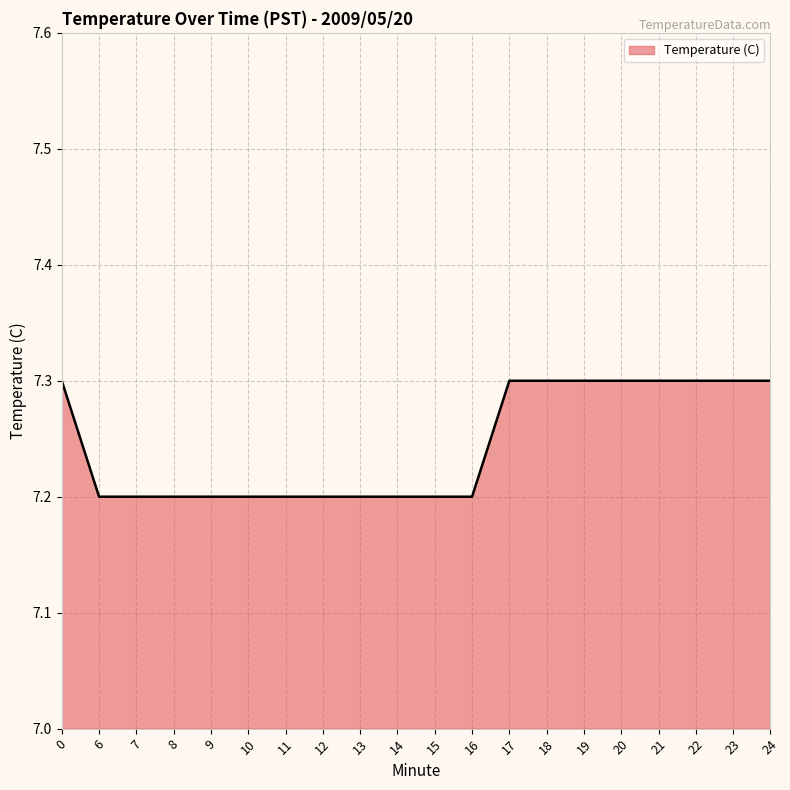

How many series are shown in this chart?

1